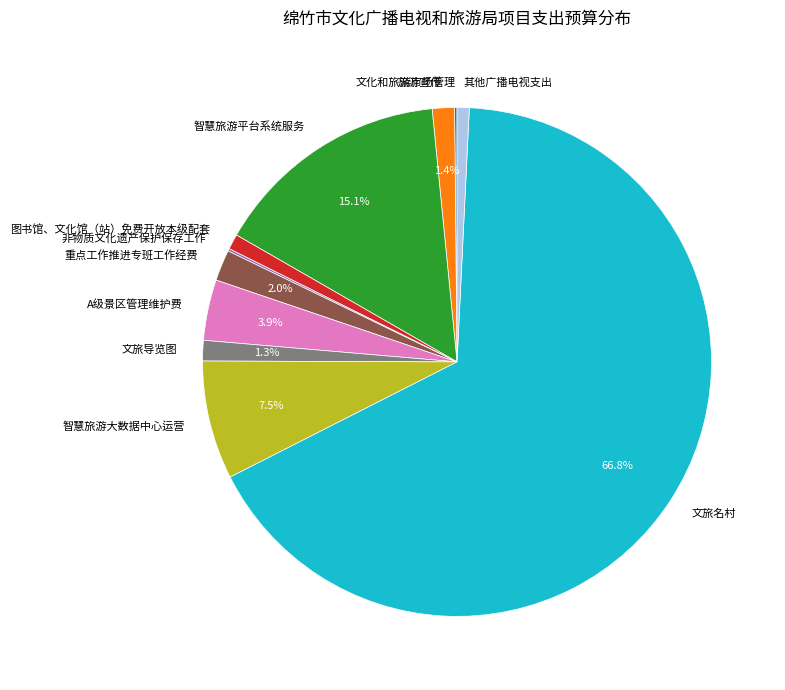

What is the largest slice in the pie chart?

文旅名村